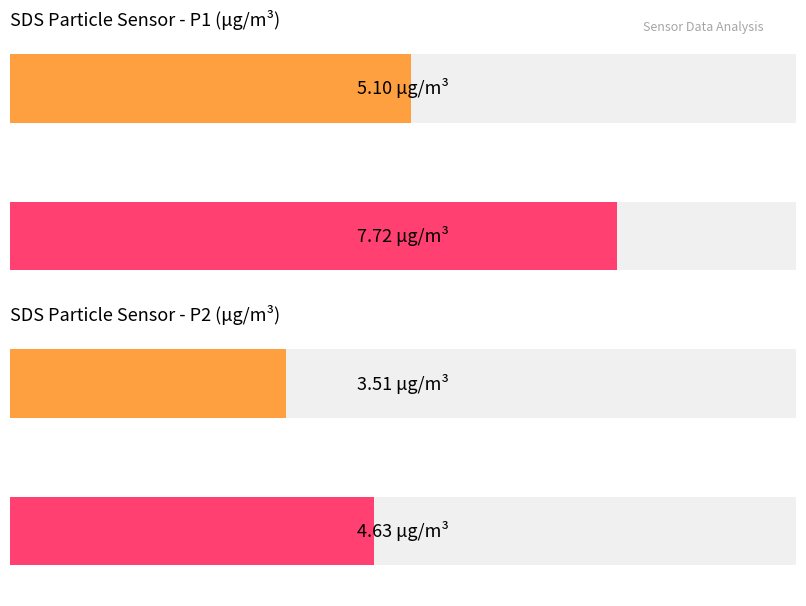

The value of Humidity at 00:21 is 171.1. True or false?

False